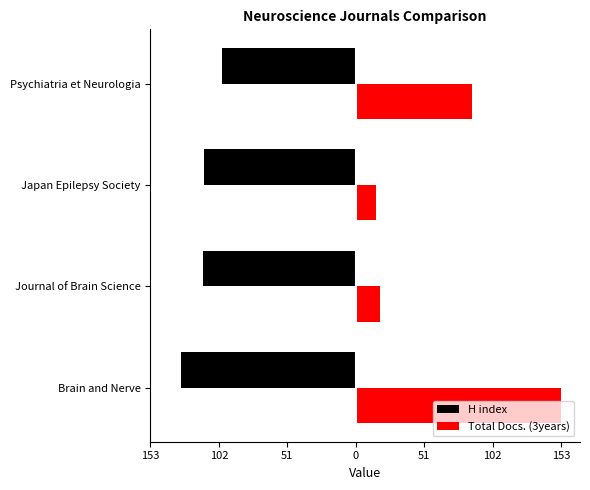

What are all the series names shown in the legend?

H index, Total Docs. (3years)